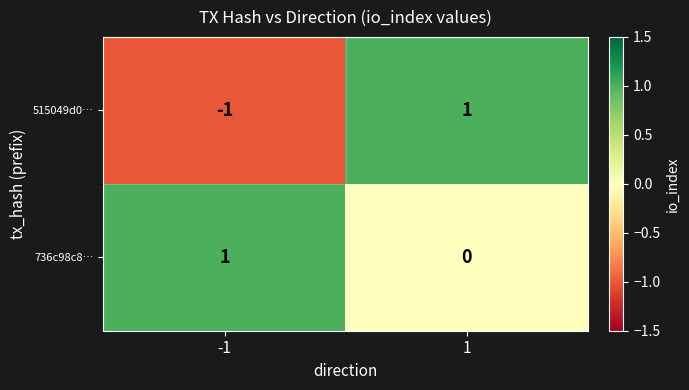

At which category does the chart reach its minimum across all series?

-1